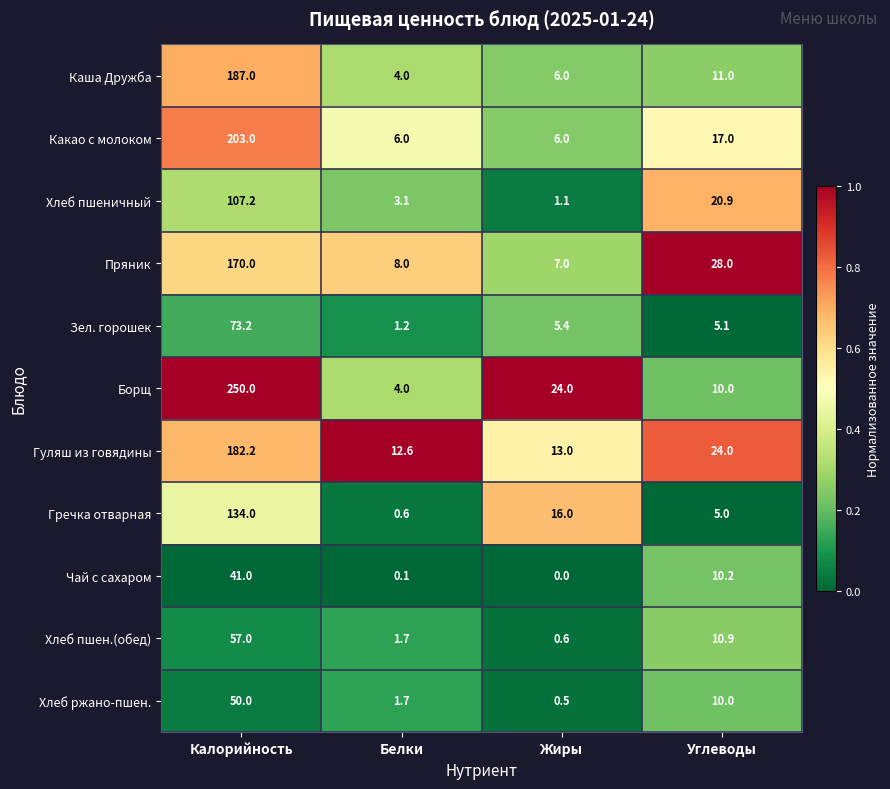

What is the sum of all Гуляш из говядины values?

231.8